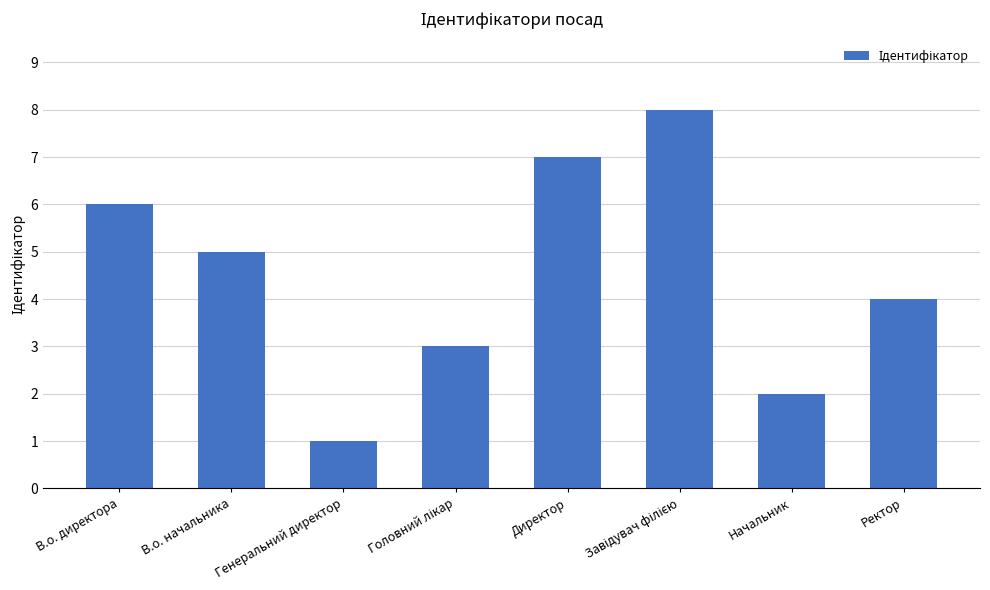

What is the value of the 1st bar from the left?

6